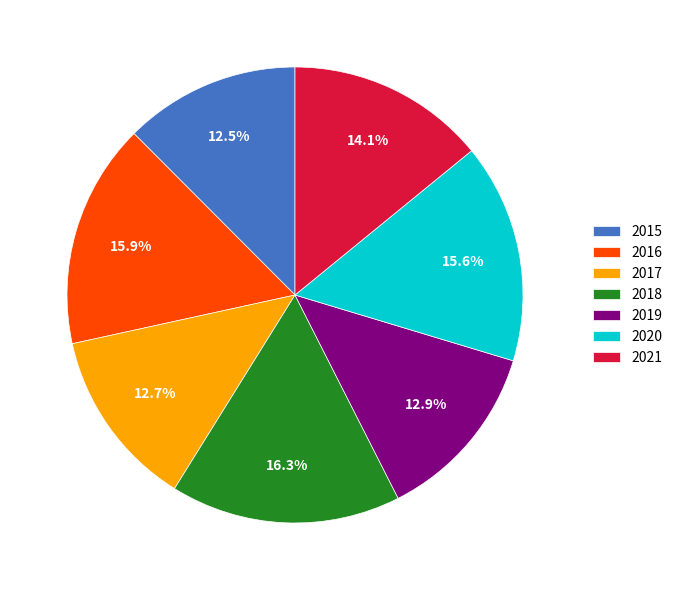

To the nearest percent, what is the difference between the largest and smallest slice percentages?

4%